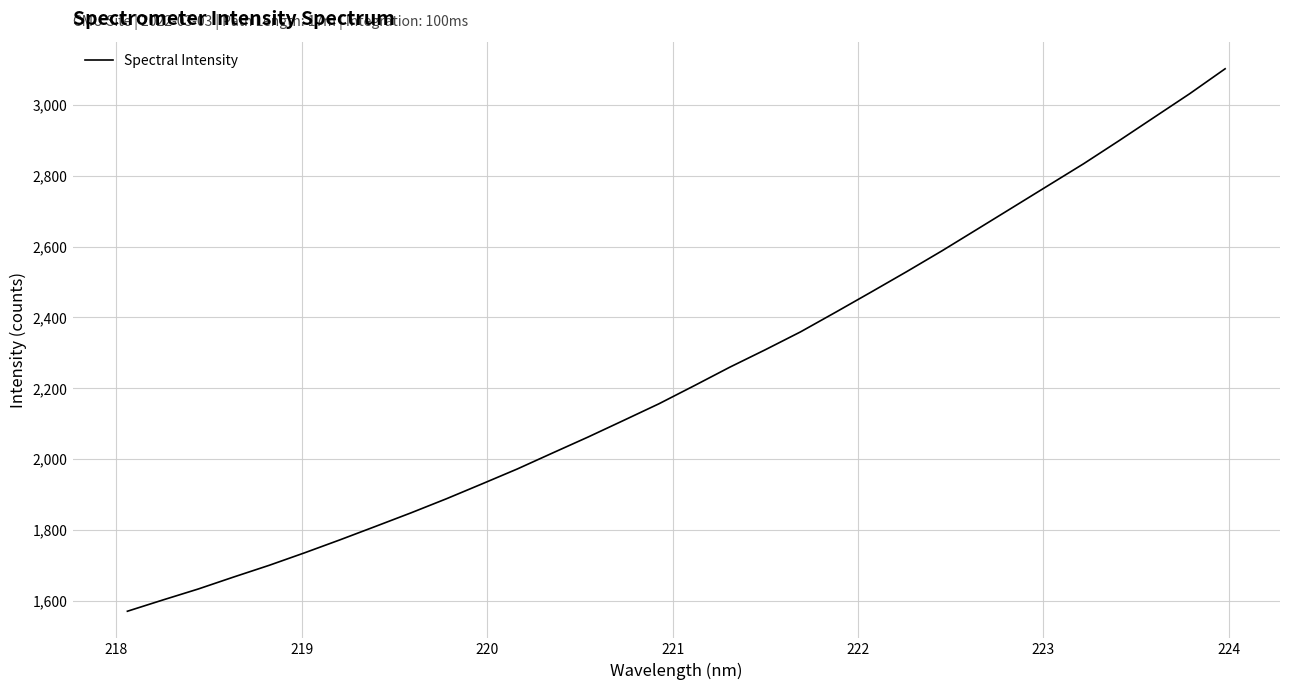

What is the greatest value displayed?

3101.3